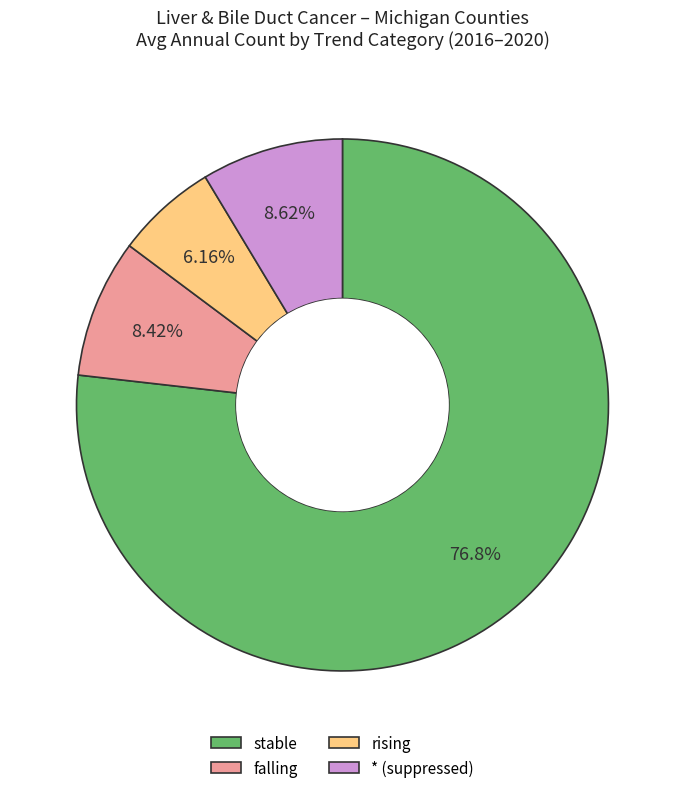

Count the number of slices in the pie.

4